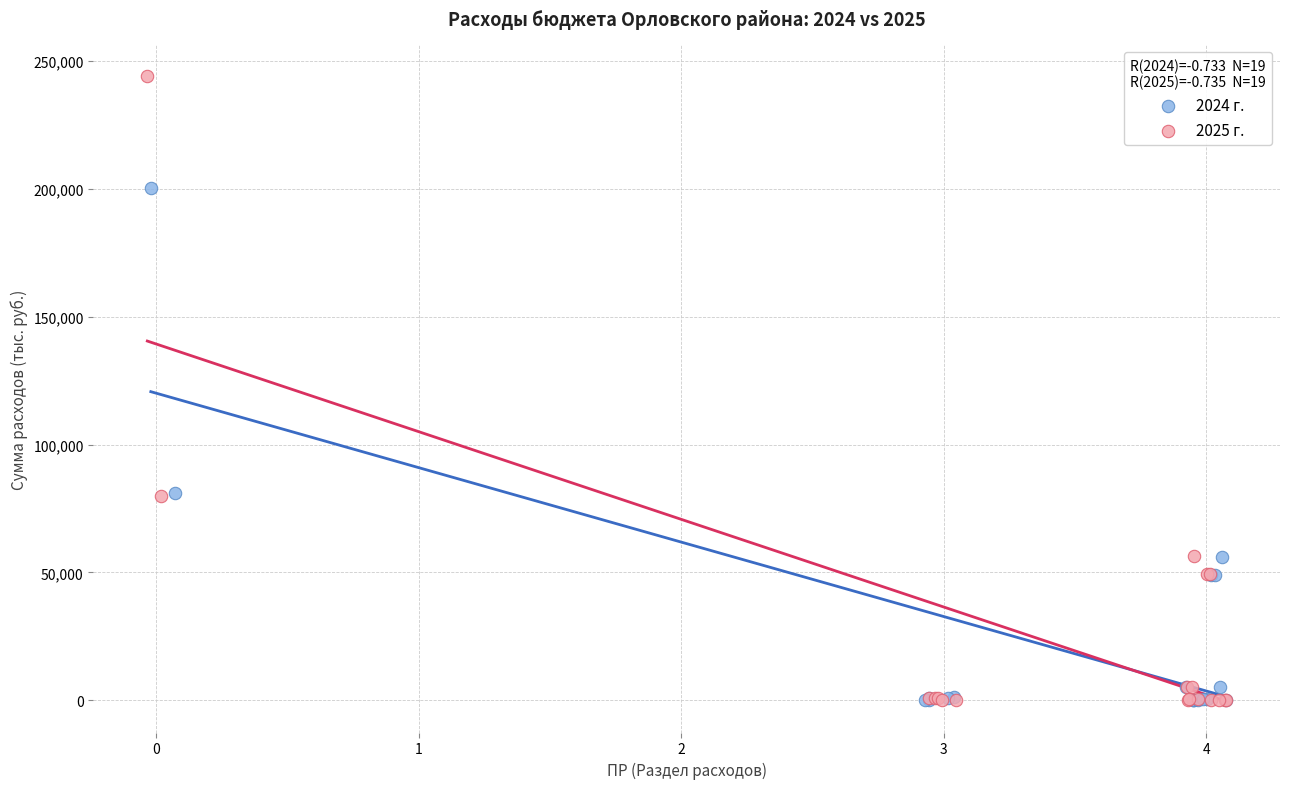

Which series has the largest Y range (max minus min)?

2025 г.